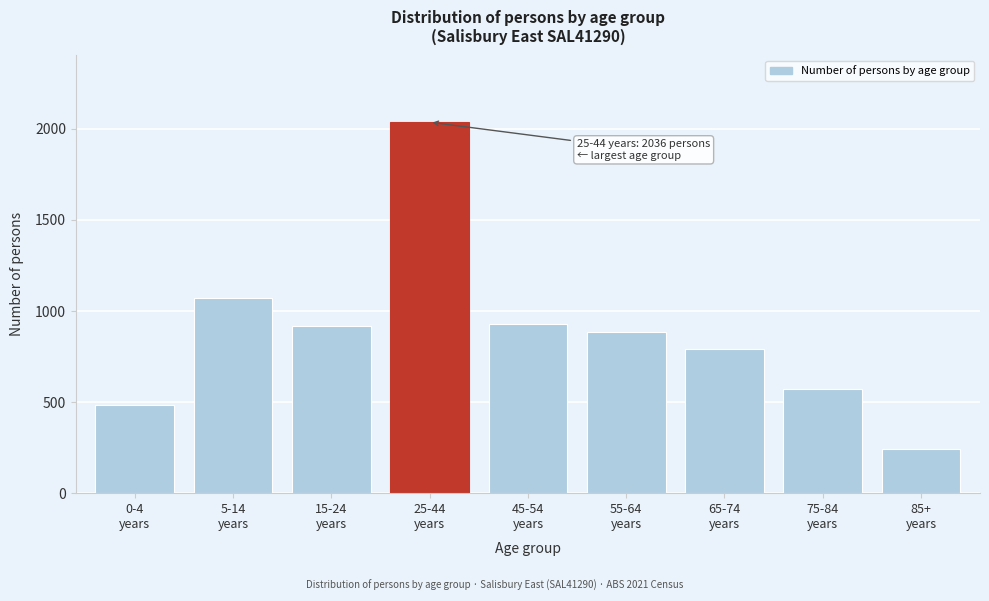

What is the difference between the second highest and minimum values?

829